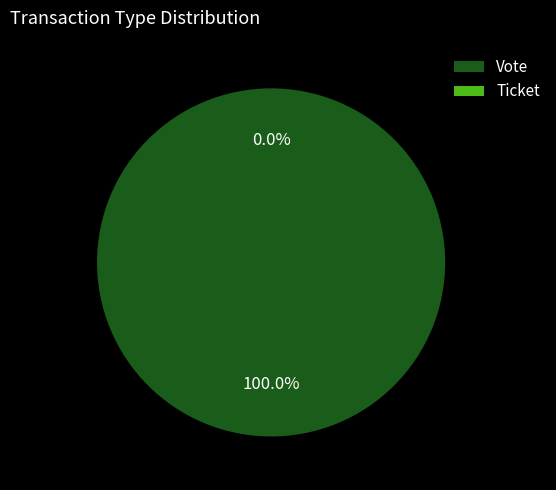

The Ticket slice represents 0% of the pie. True or false?

True